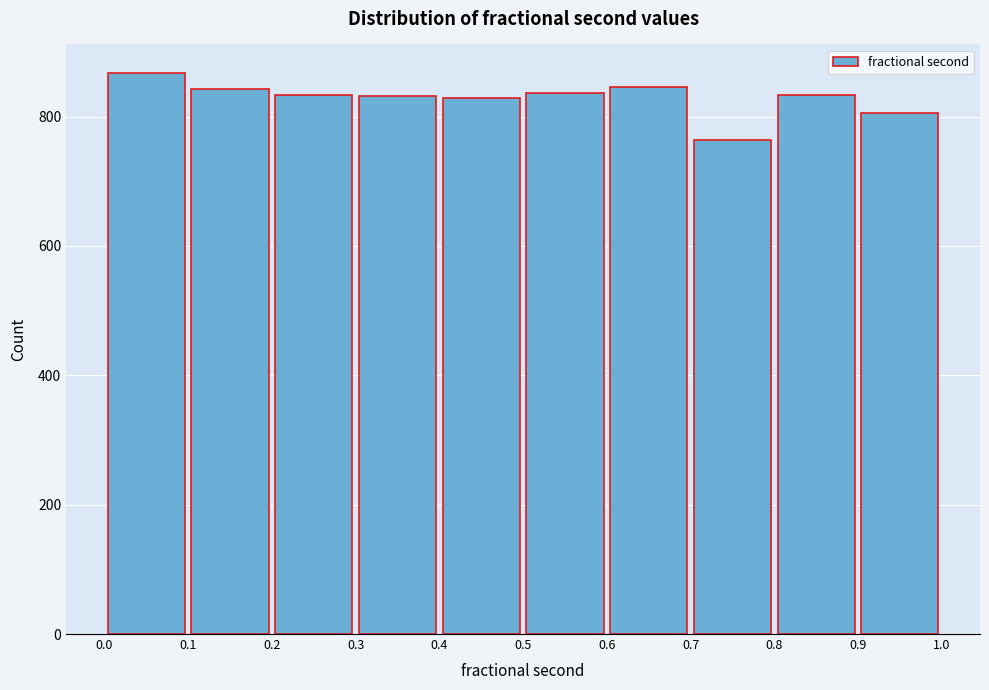

Reading left to right, transcribe this chart: for each bar, give the range it covers on the x-axis and its height. The values are not printed on the chart, so give them approximately, as read against the axis.

0.0 to 0.1: 860
0.1 to 0.2: 840
0.2 to 0.3: 840
0.3 to 0.4: 840
0.4 to 0.5: 820
0.5 to 0.6: 840
0.6 to 0.7: 840
0.7 to 0.8: 760
0.8 to 0.9: 840
0.9 to 1.0: 800